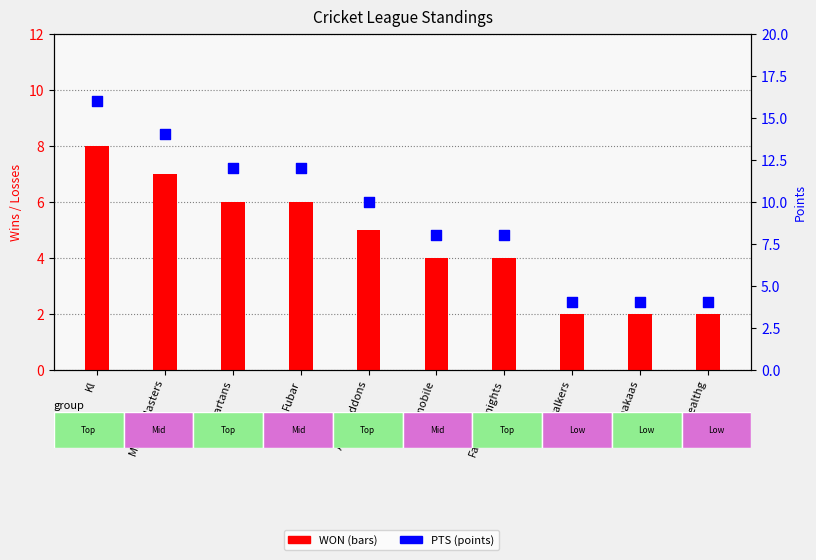

What are all the series names shown in the legend?

WON, PTS